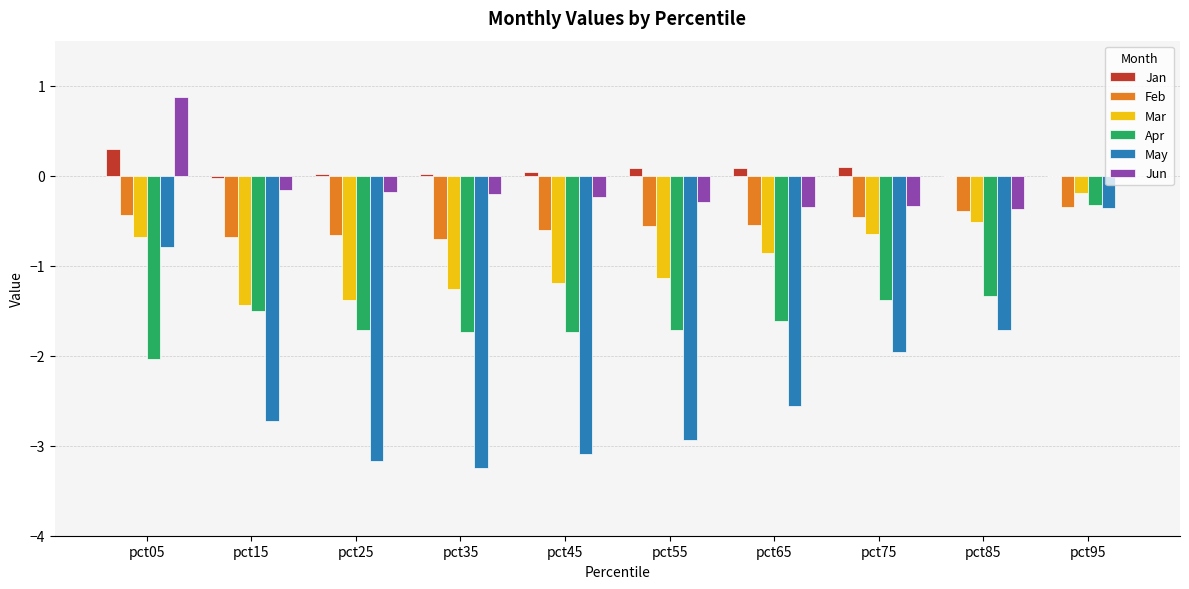

Which series has the widest spread of values?

May